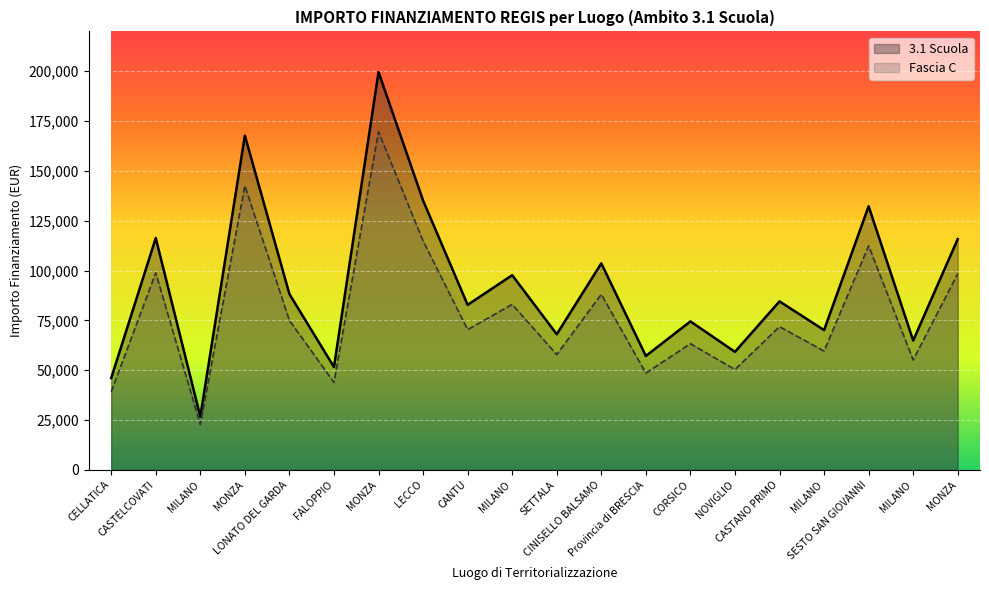

Count the number of categories in the chart.

20